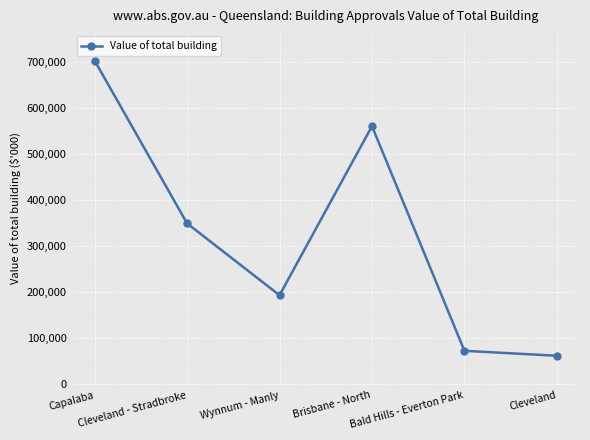

What is the label of the 4th point from the right?

Wynnum - Manly